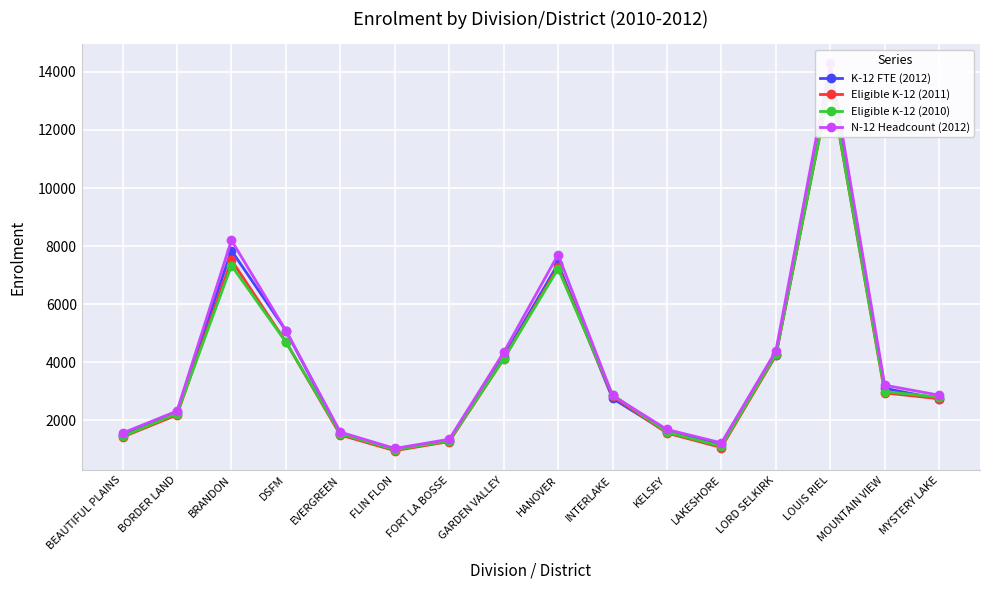

Which has a higher value, LORD SELKIRK or MYSTERY LAKE?

LORD SELKIRK